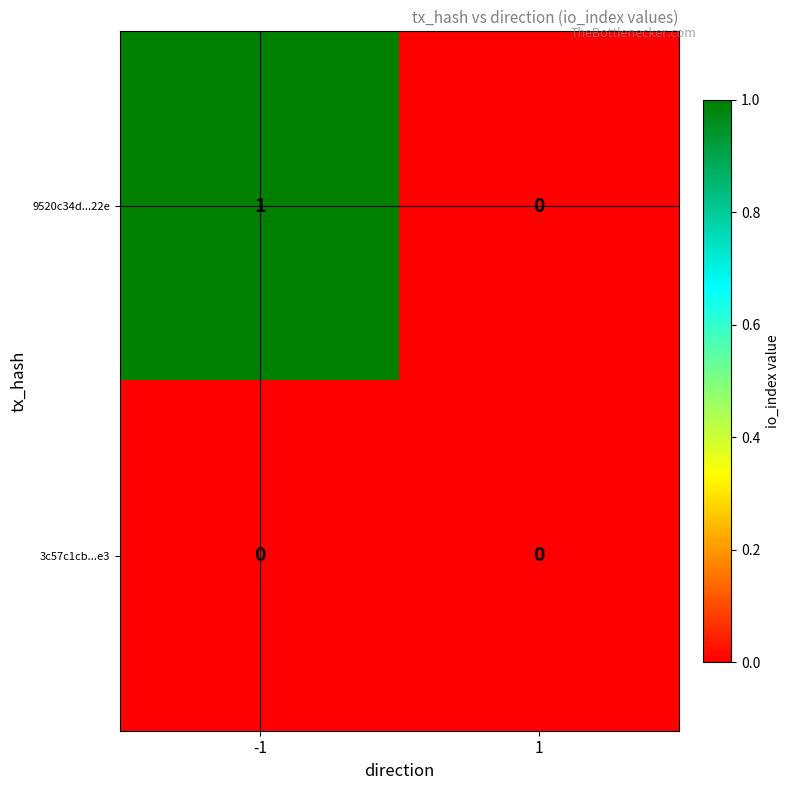

Reading right to left, transcribe all the data shown in this chart.

9520c34d...22e: 1=0	-1=1
3c57c1cb...e3: 1=0	-1=0